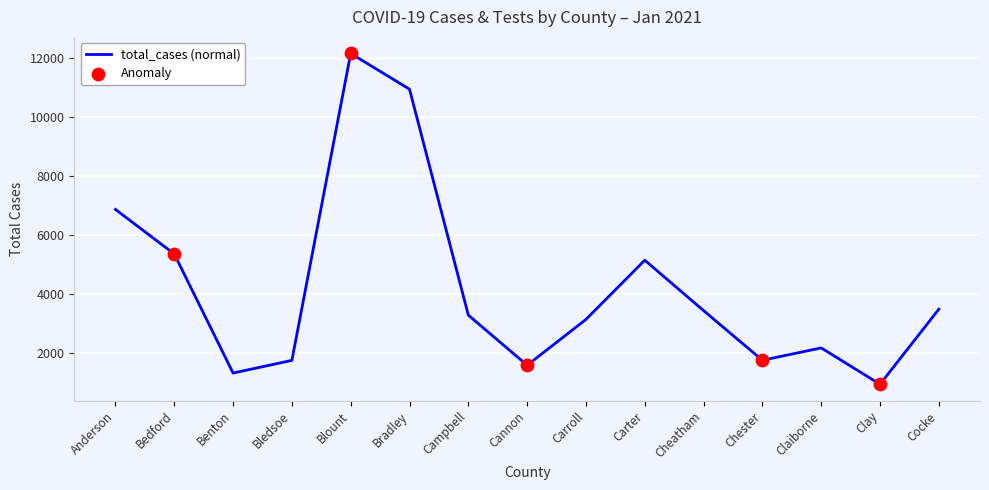

What is the change in value from Anderson to Bradley?

+4070